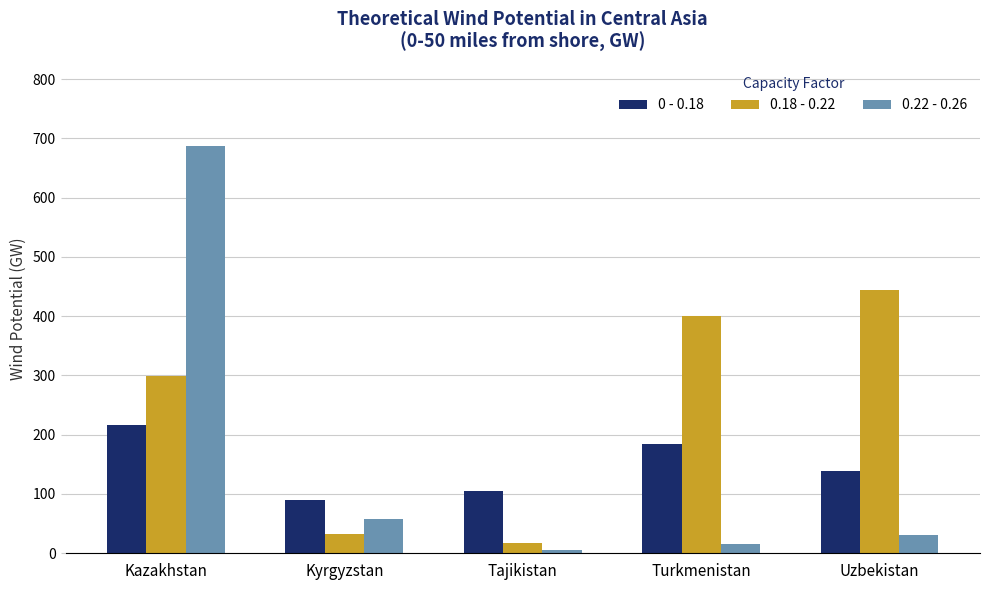

Is it true that 0.18 - 0.22 equals 798.3 at Uzbekistan?

False